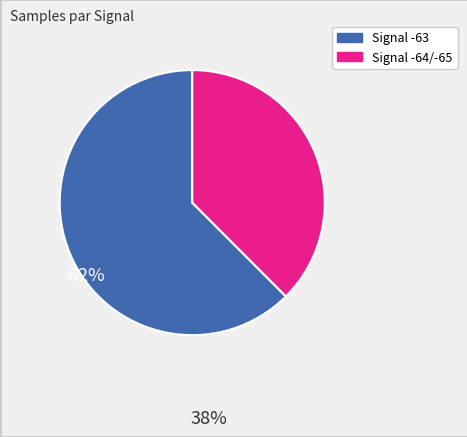

Is there any slice that represents more than half of the pie?

Yes